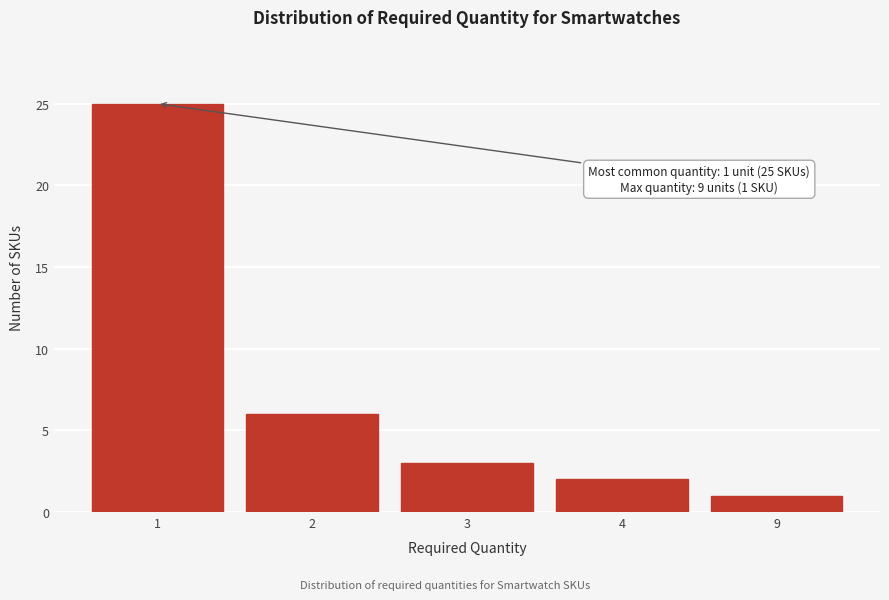

Reading left to right, transcribe all the data shown in this chart.

25	6	3	2	1